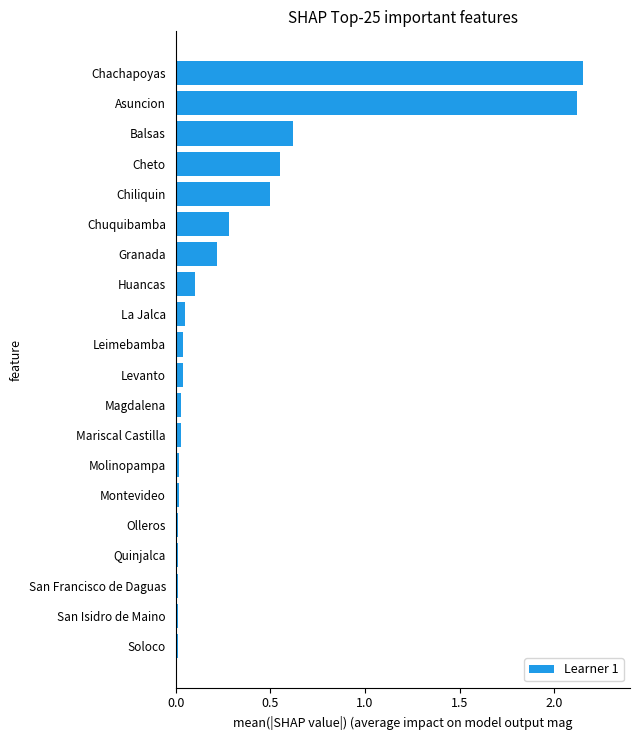

Where is the data nearest to the value 1?

Balsas